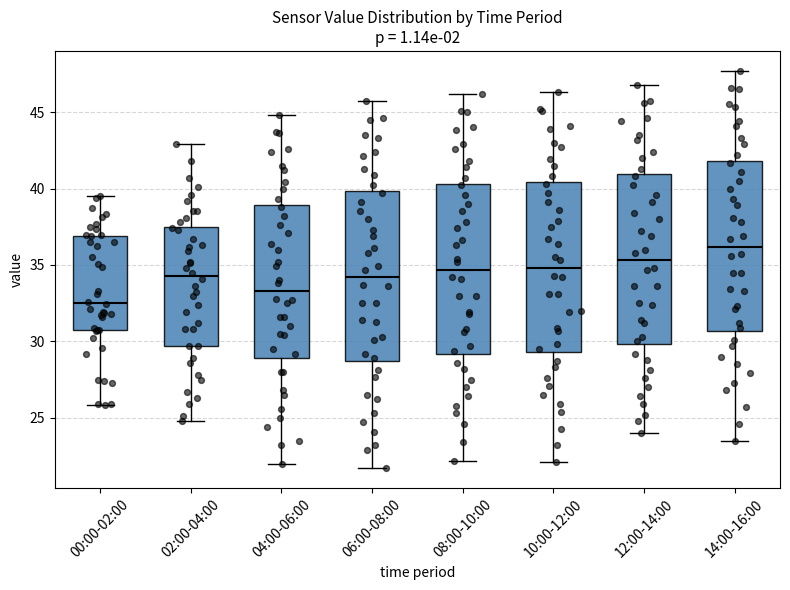

Where is the lower edge of the box for 10:00-12:00 on the y-axis? The values are not printed on the chart, so give them approximately, as read against the axis.

29.5